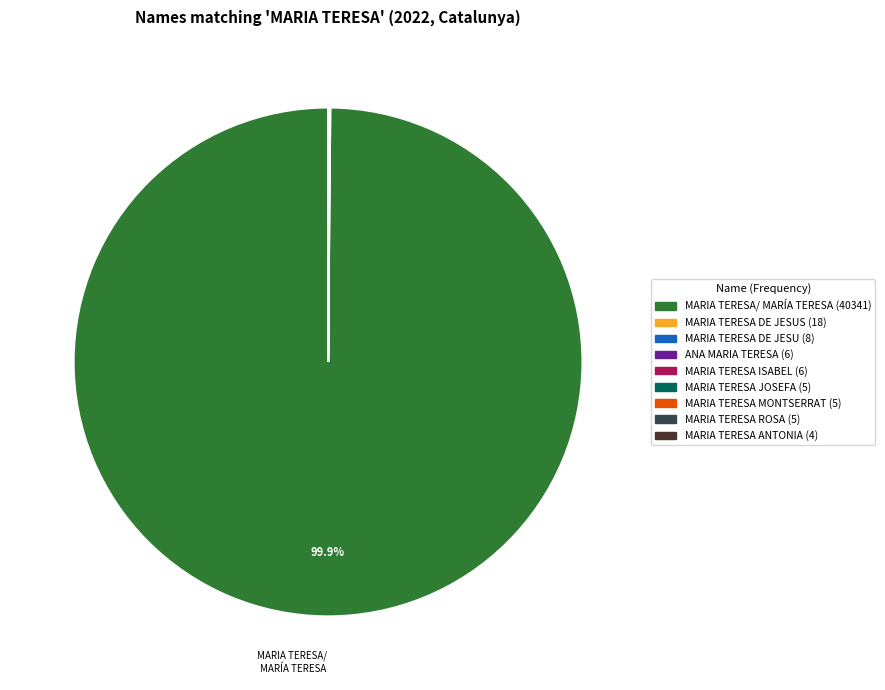

Is there a majority slice in this chart?

Yes